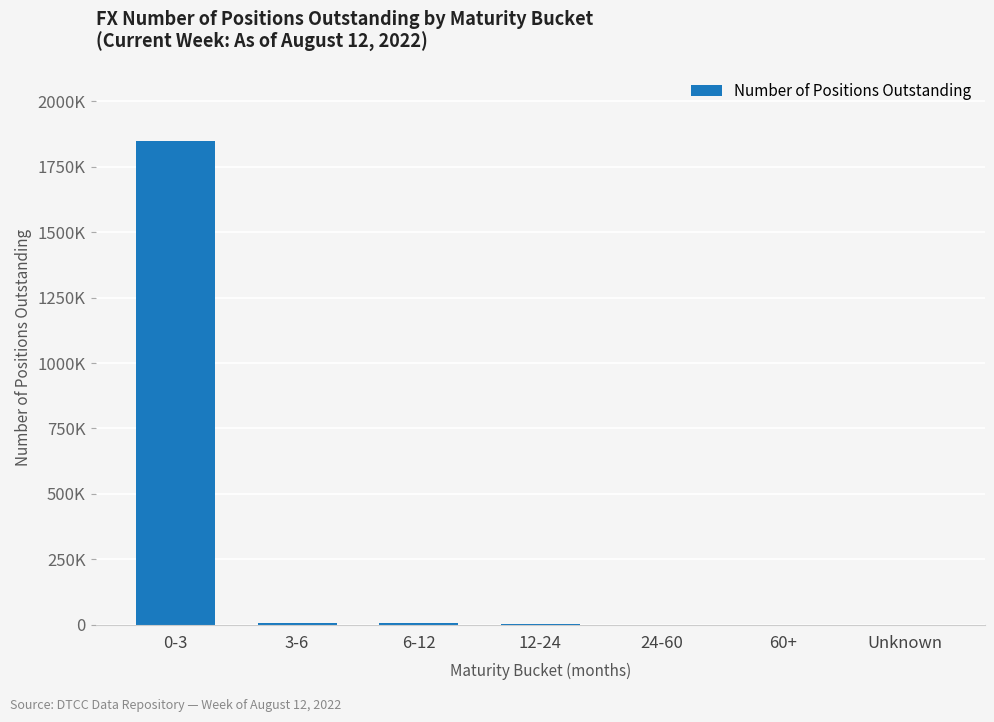

Count the number of data series in this chart.

1